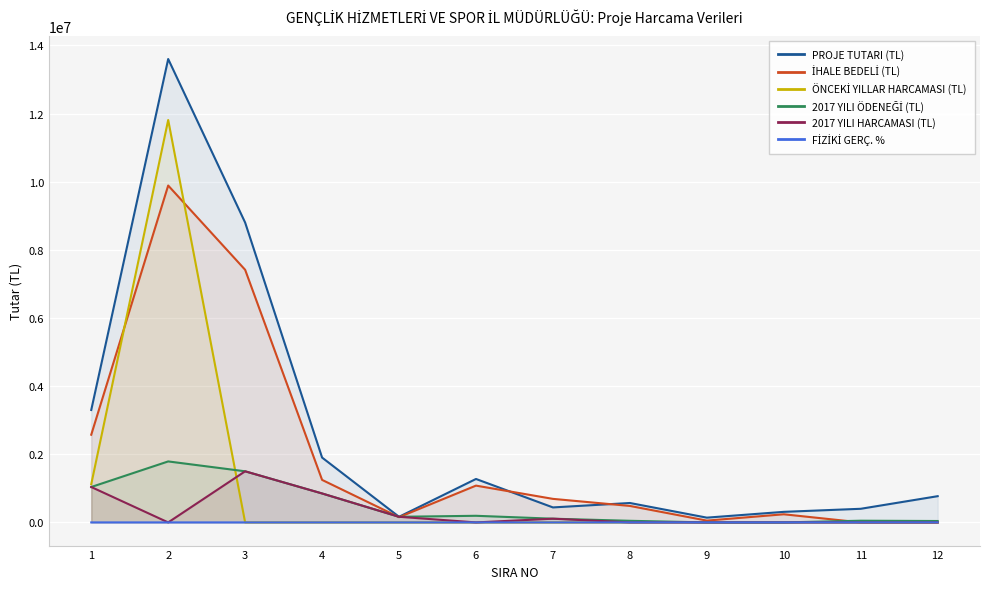

Which series has the largest range (max minus min)?

PROJE TUTARI (TL)